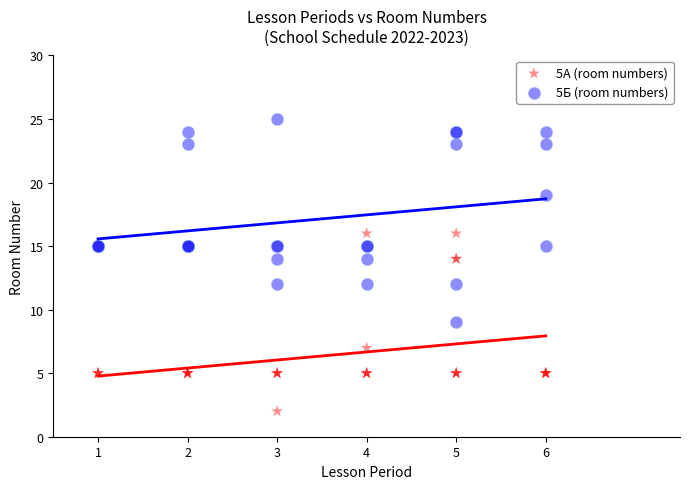

Which series contains the lowest Y value?

5А (room numbers)